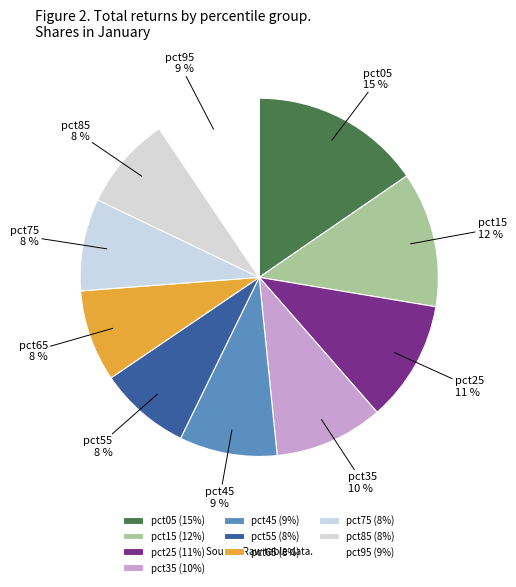

Combined, do pct95 and pct75 account for over 50%?

No